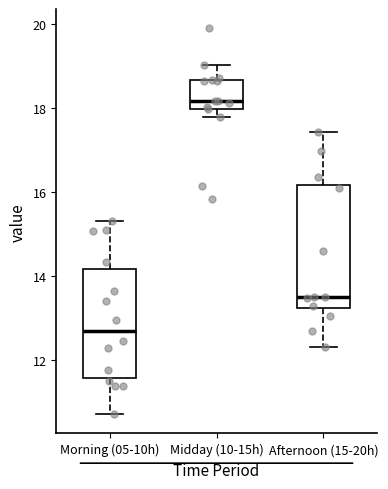

Which box is the tallest, from its lower edge to its upper edge?

Afternoon (15-20h)